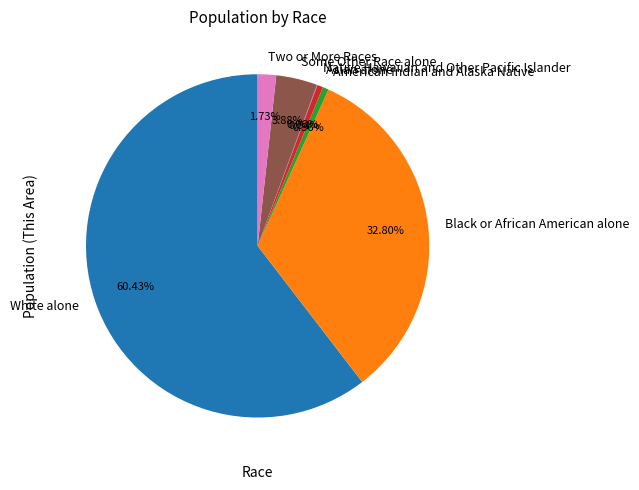

How much of the chart is everything except Asian alone?

99.5%